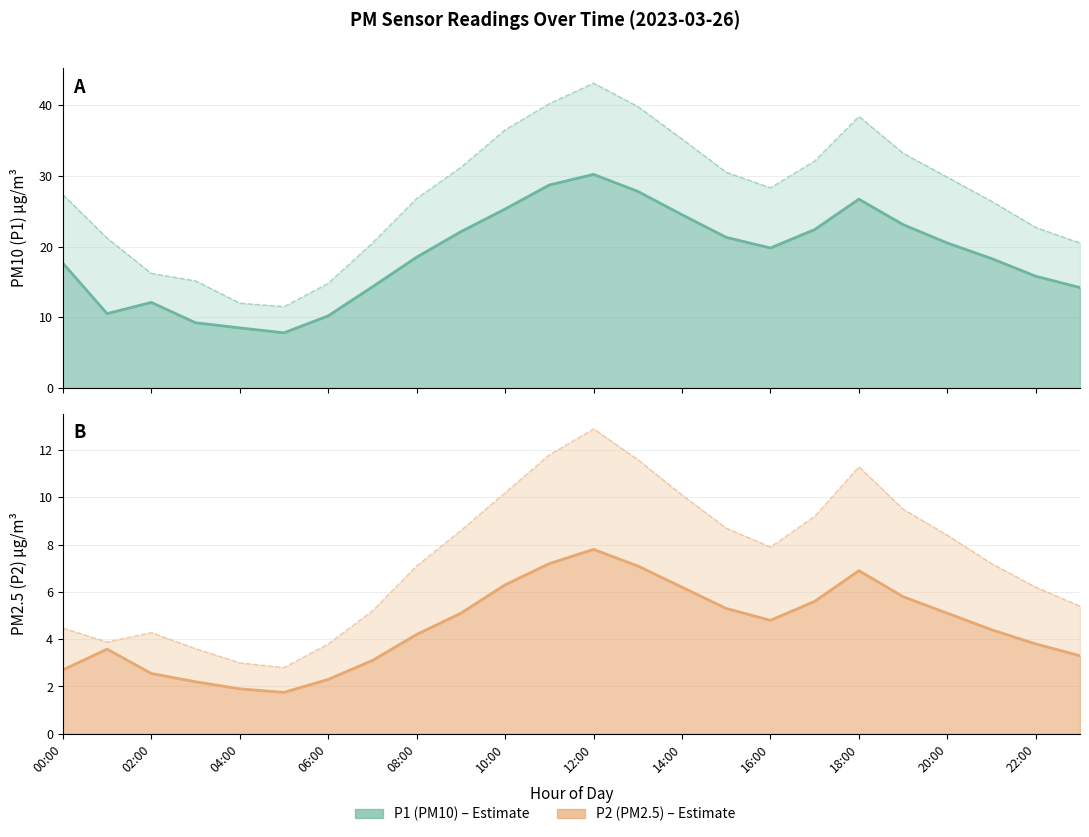

What is the minimum value shown in the chart?

1.8